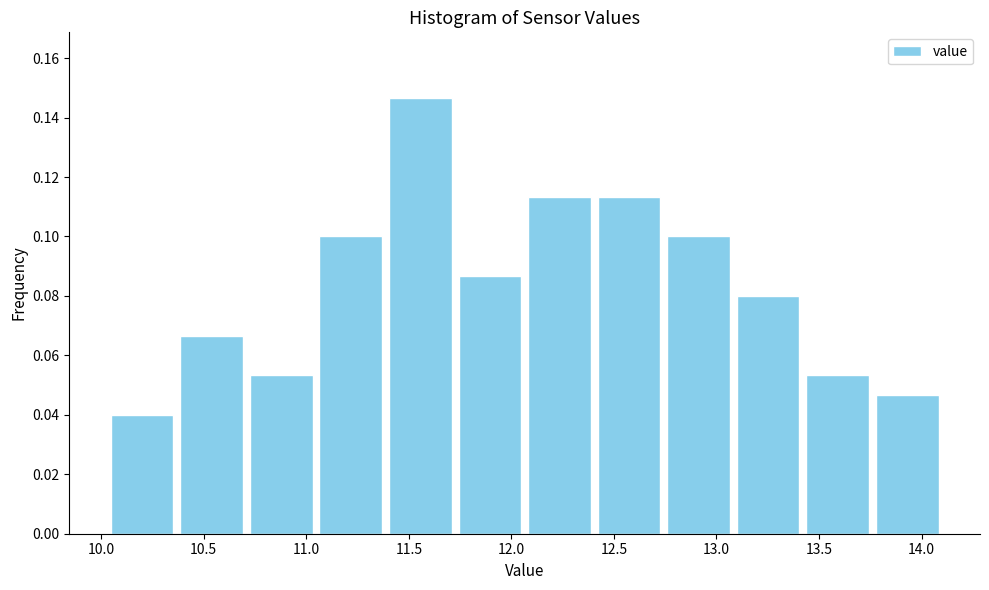

How tall is the bar that spans 13.75 to 14.10 on the x-axis? Neither the bar edges nor the heights are printed on the chart, so give them approximately, as read against the axes.

0.046